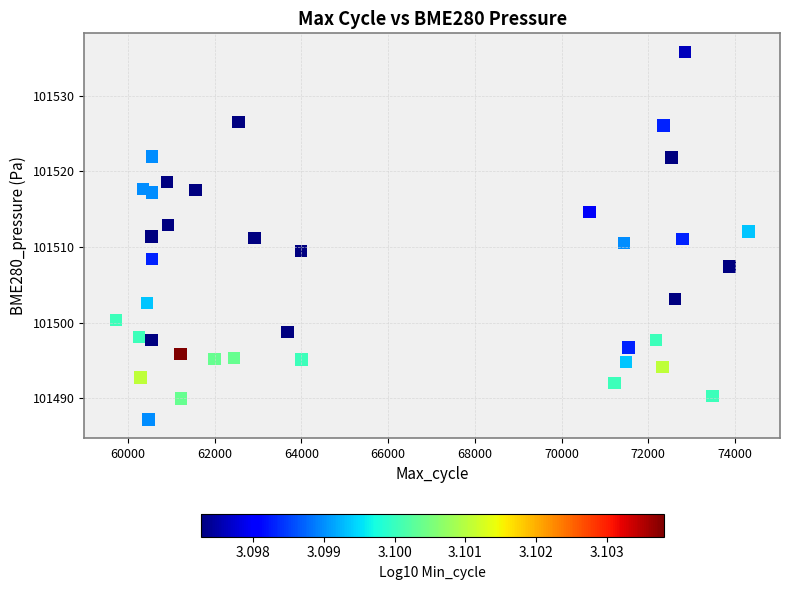

What is the range of Y values (max minus min)?

48.7